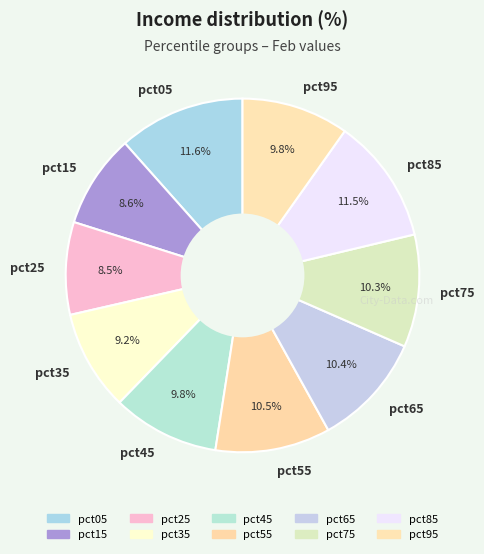

Does any single category account for the majority?

No